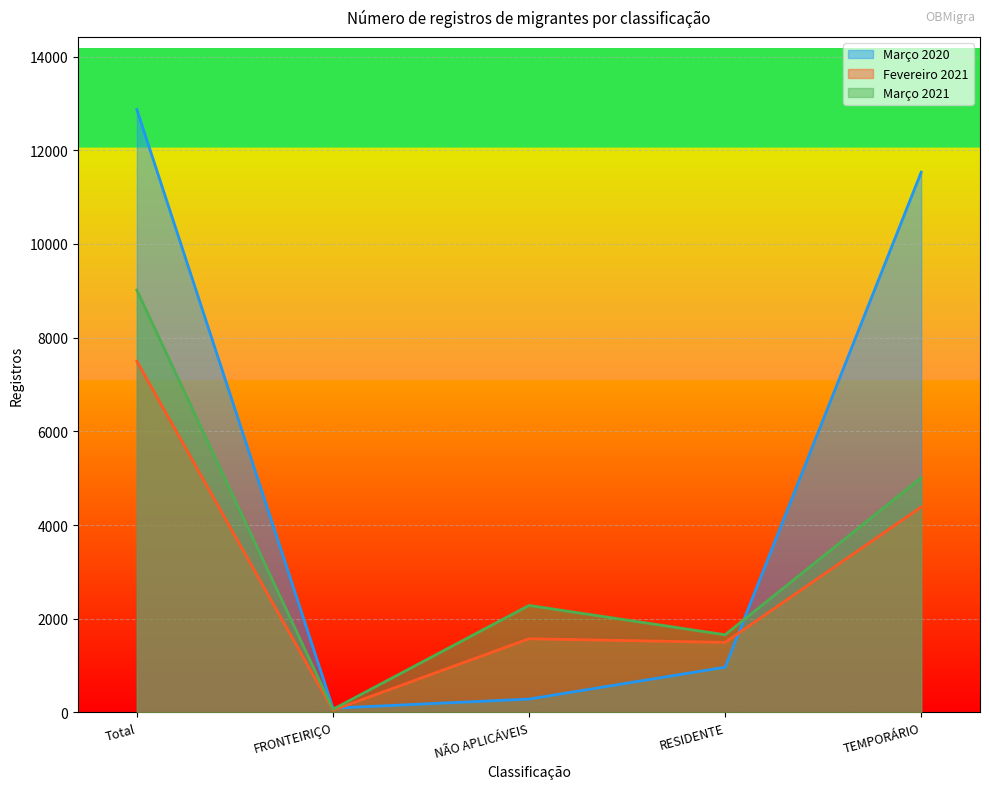

Is it true that Março 2021 equals 66 at FRONTEIRIÇO?

True